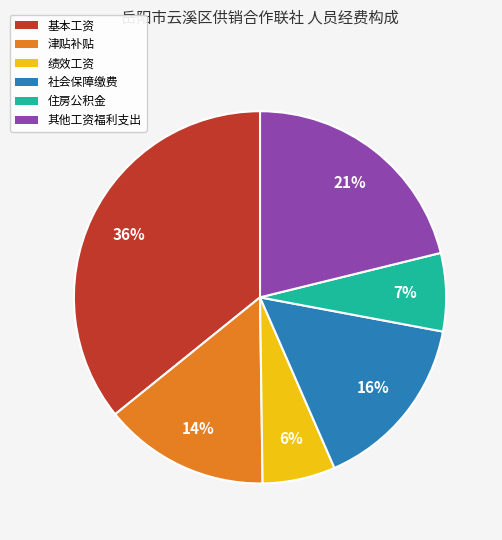

Does 住房公积金 account for over 50% of the chart?

No